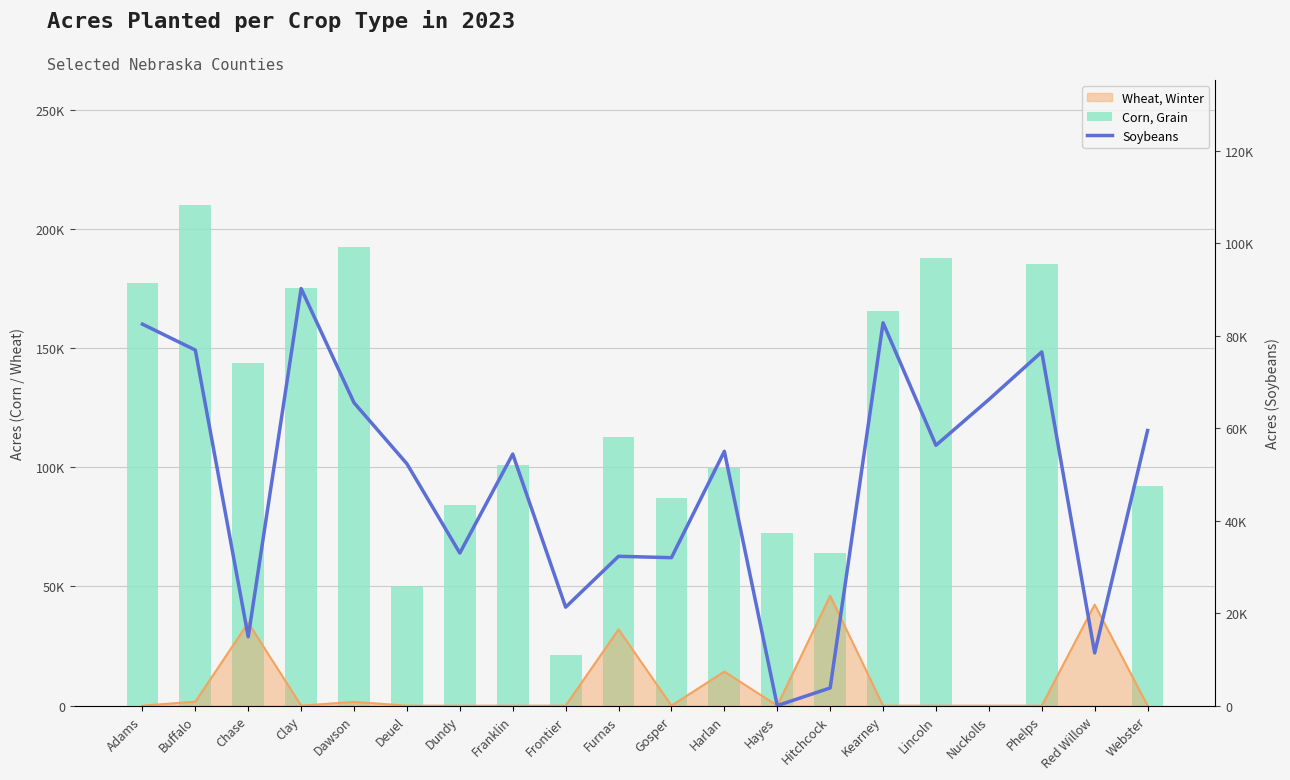

Which series has the largest range (max minus min)?

Corn, Grain